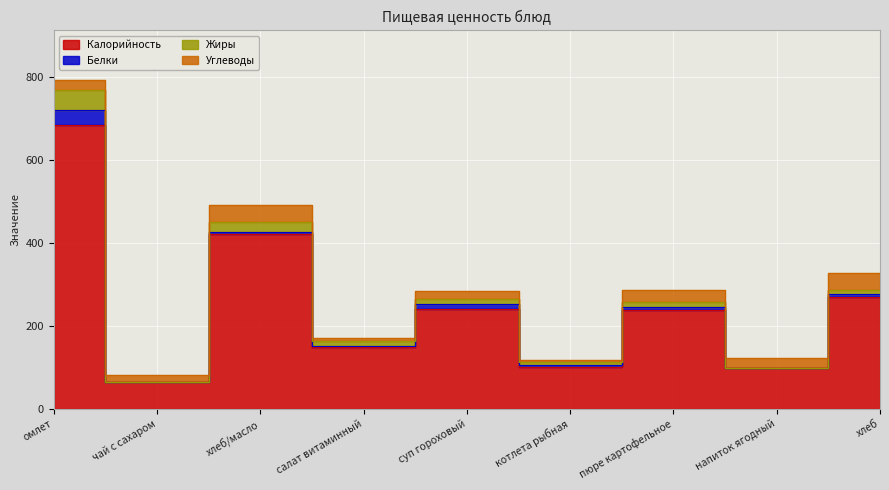

Between омлет and котлета рыбная, which is larger?

омлет